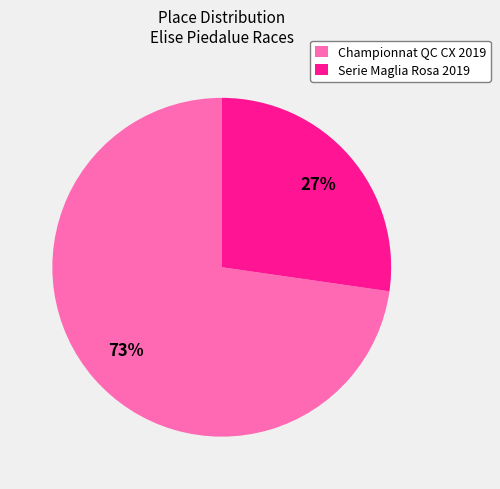

True or false: Serie Maglia Rosa 2019 accounts for 16% of the total.

False